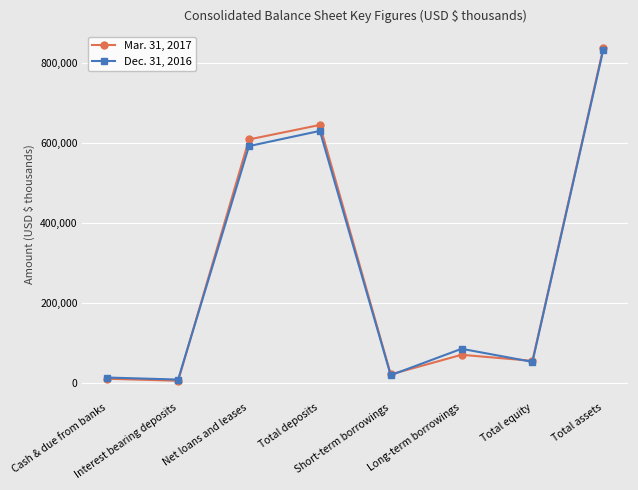

What is the minimum value for Mar. 31, 2017?

5087